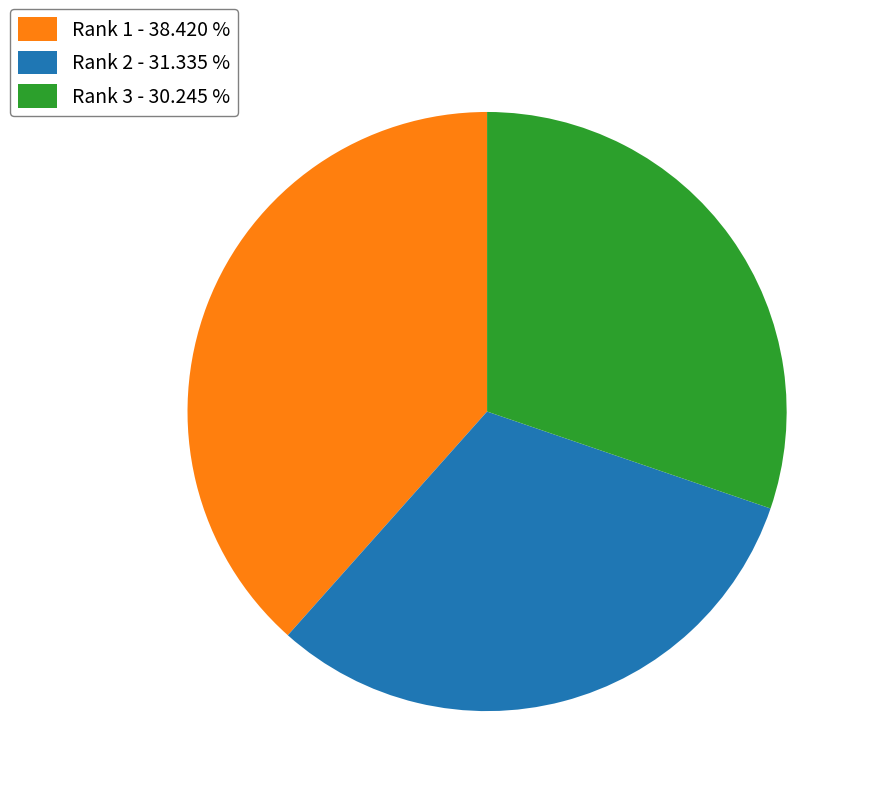

Is there any slice that represents more than half of the pie?

No